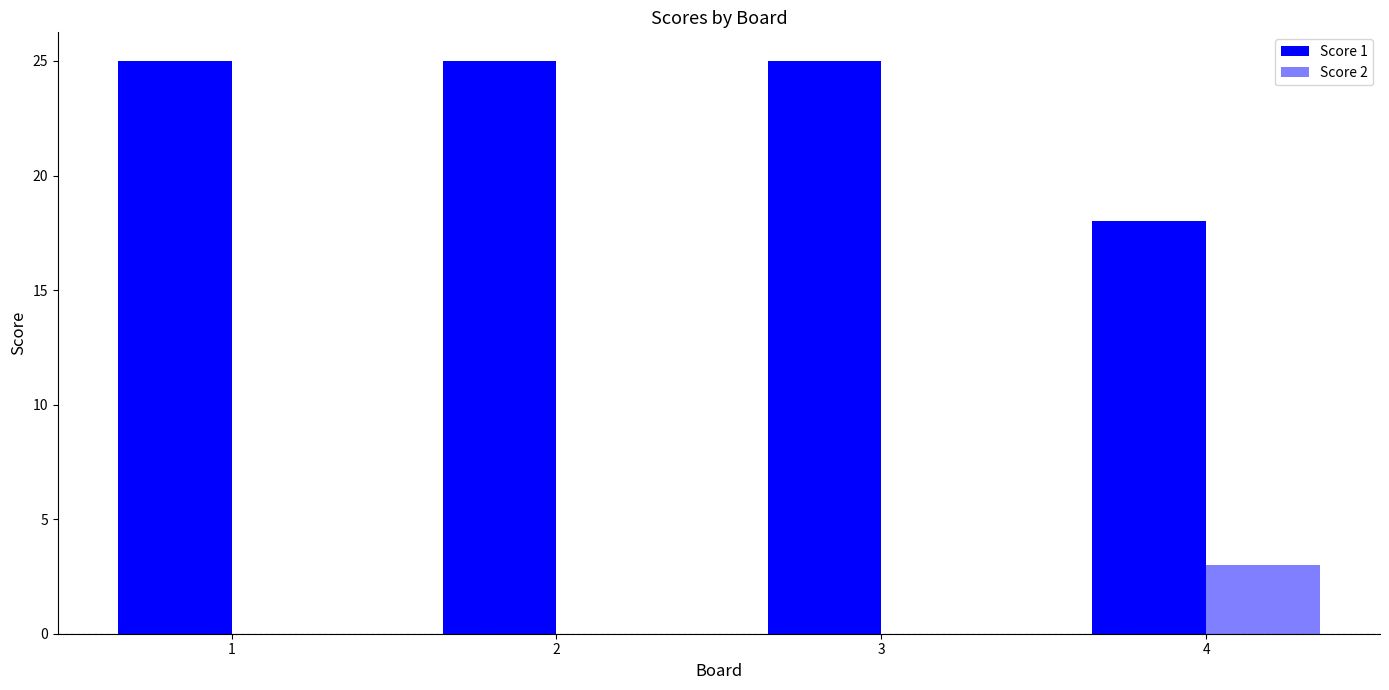

Count the number of categories in the chart.

4